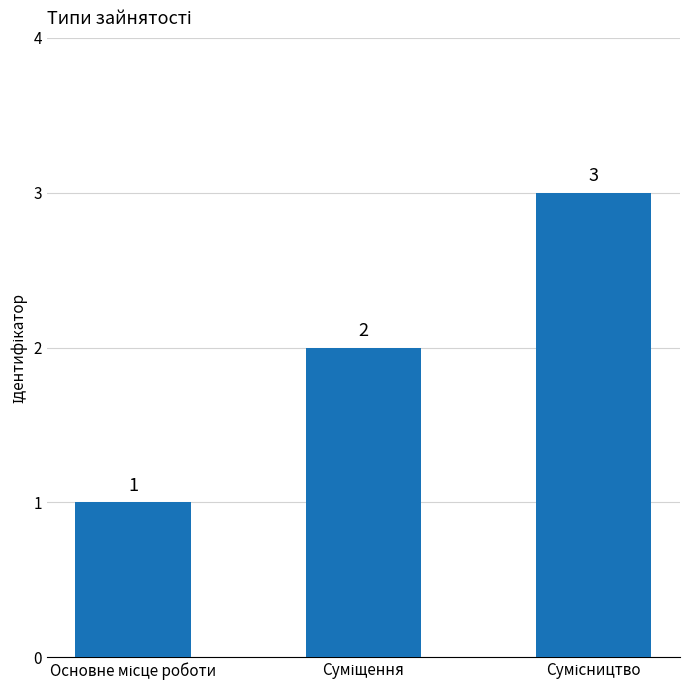

Reading left to right, list all the values displayed in this chart.

1	2	3